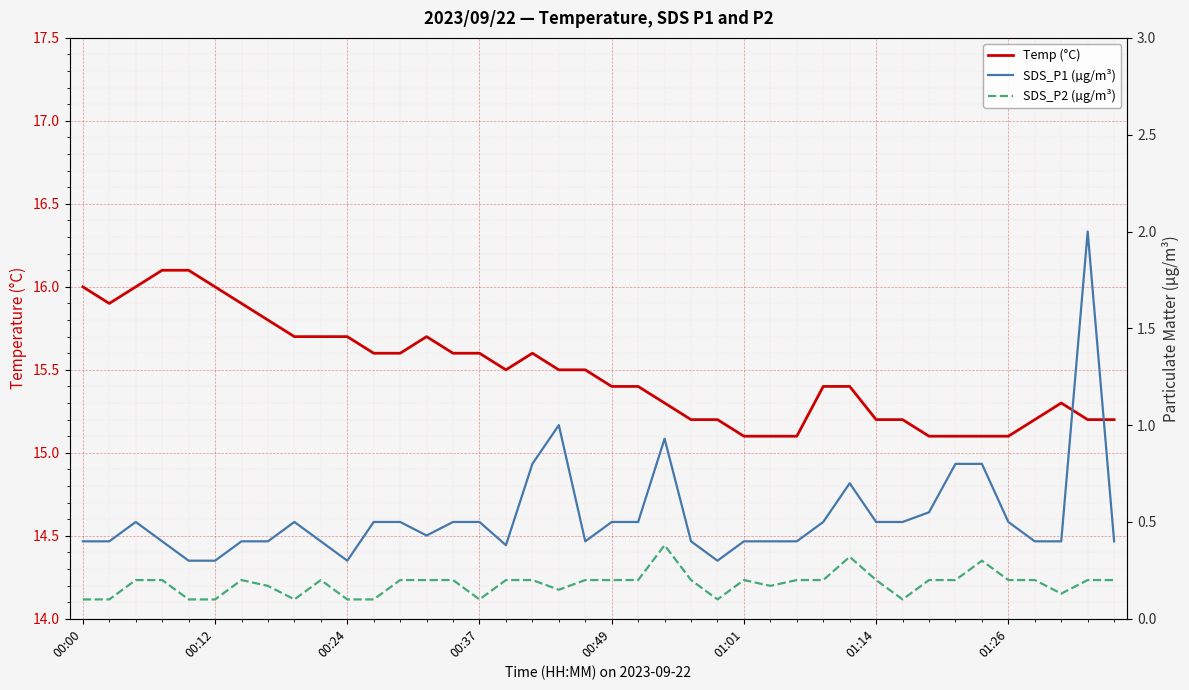

True or false: SDS_P1 (µg/m³) and Temp (°C) cross at least once.

False